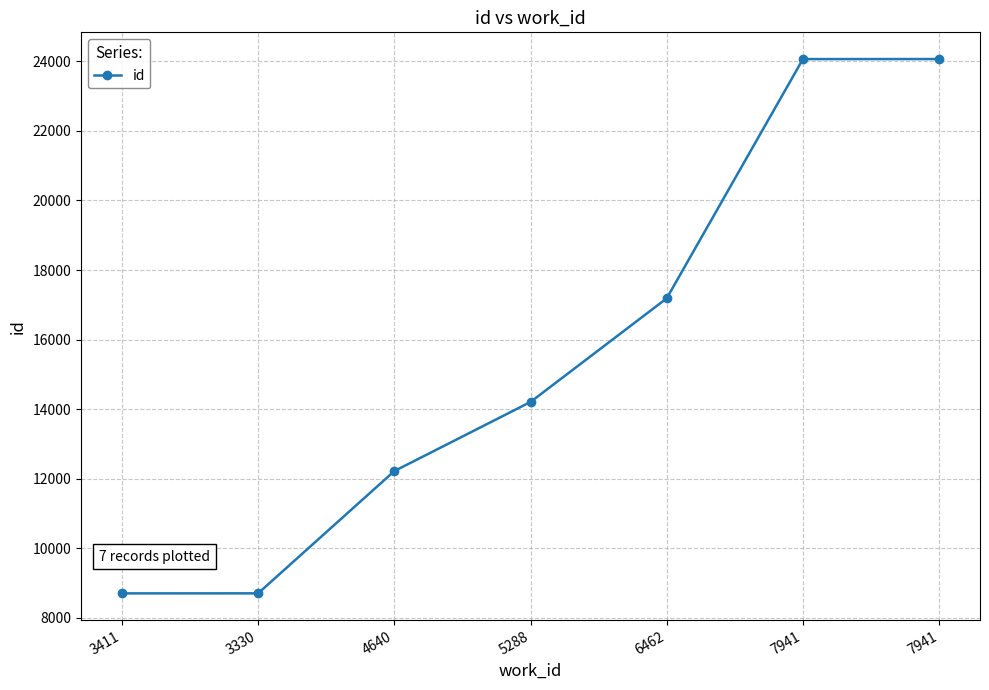

At which label is the value closest to 16384?

6462